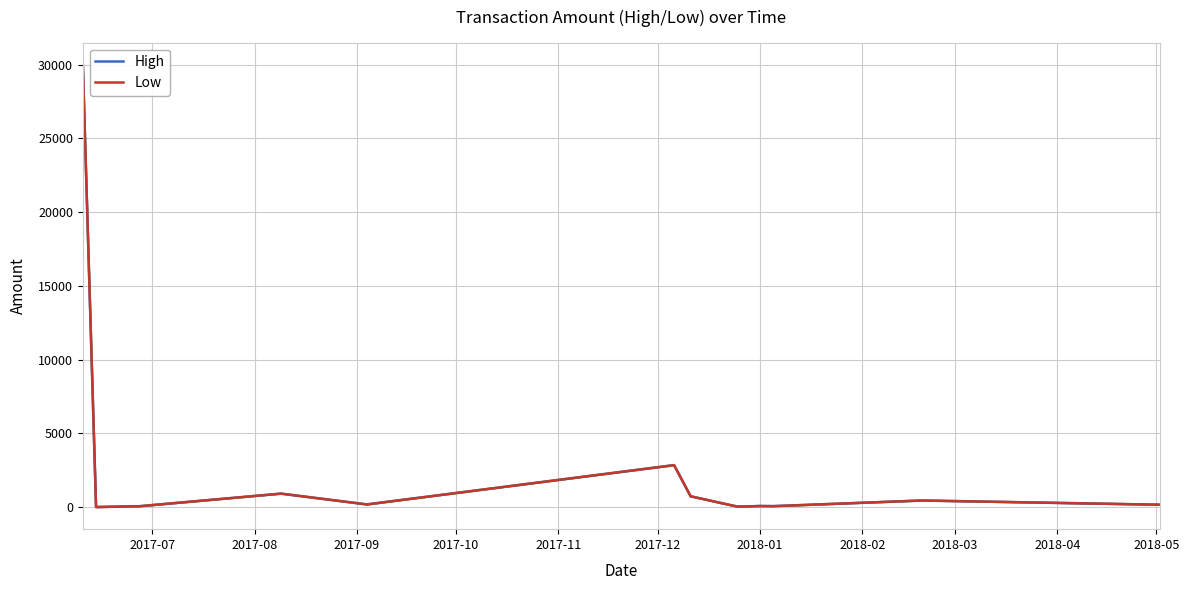

What is the average value of the High series?

2388.2